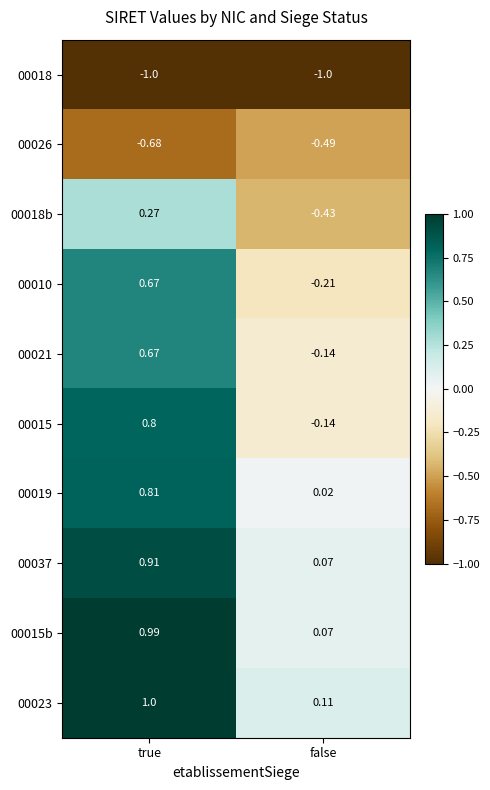

Is the value of 00018b at false greater than the value of 00018 at true?

Yes